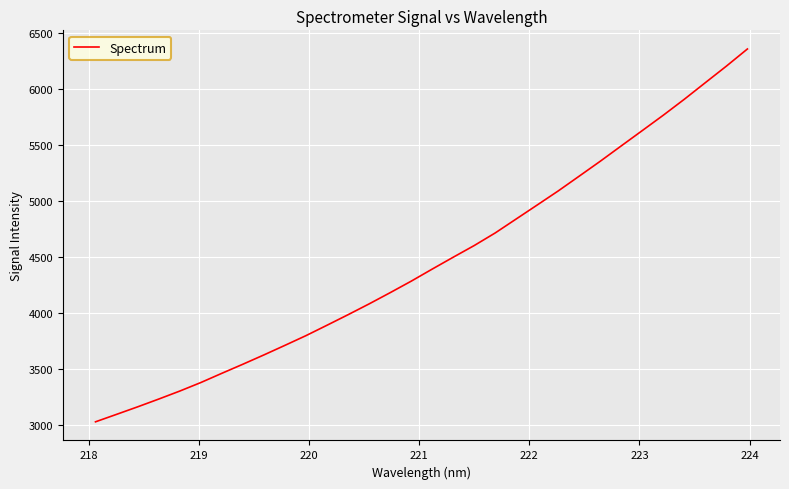

How many categories are shown in the chart?

32